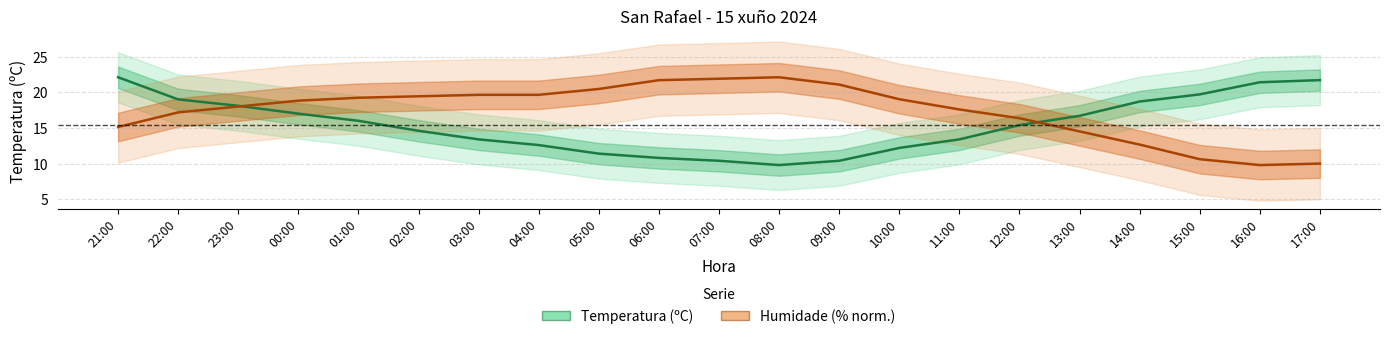

Reading right to left, list all the values displayed in this chart.

Temperatura (ºC): 21.7	21.4	19.7	18.7	16.7	15.4	13.4	12.2	10.4	9.8	10.4	10.8	11.4	12.6	13.4	14.6	16.0	17.0	18.1	19.0	22.1
Humidade (%, normalizada): 10.0	9.8	10.6	12.7	14.5	16.4	17.6	19.0	21.1	22.1	21.9	21.7	20.5	19.6	19.6	19.4	19.2	18.8	18.0	17.2	15.1